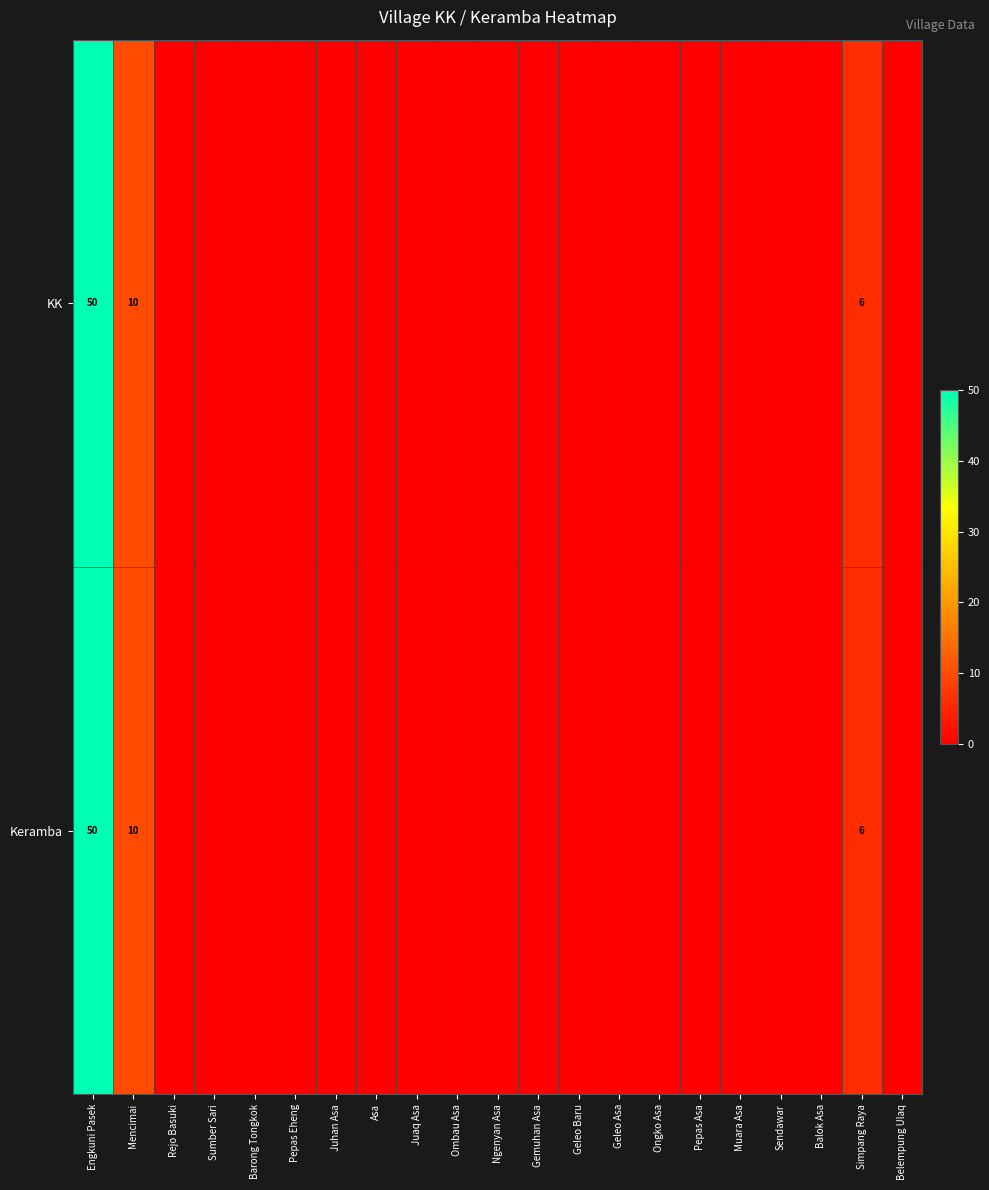

At which label does Keramba reach its peak?

Engkuni Pasek